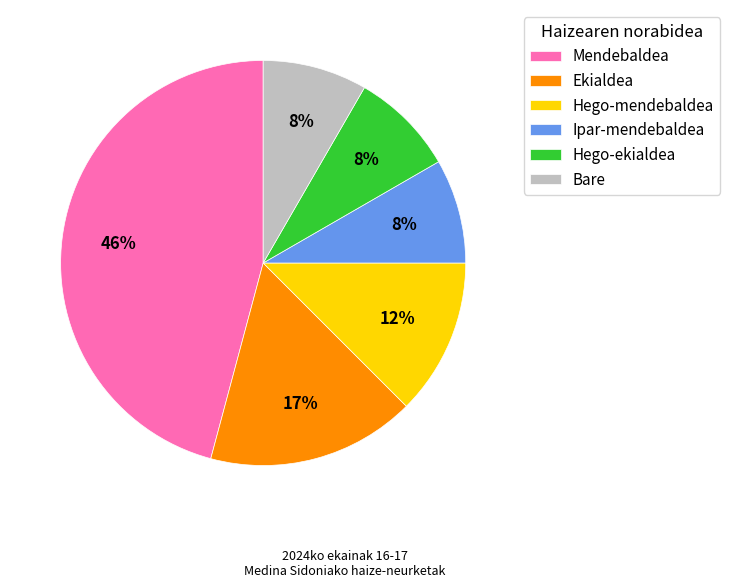

The Hego-ekialdea slice represents 1% of the pie. True or false?

False